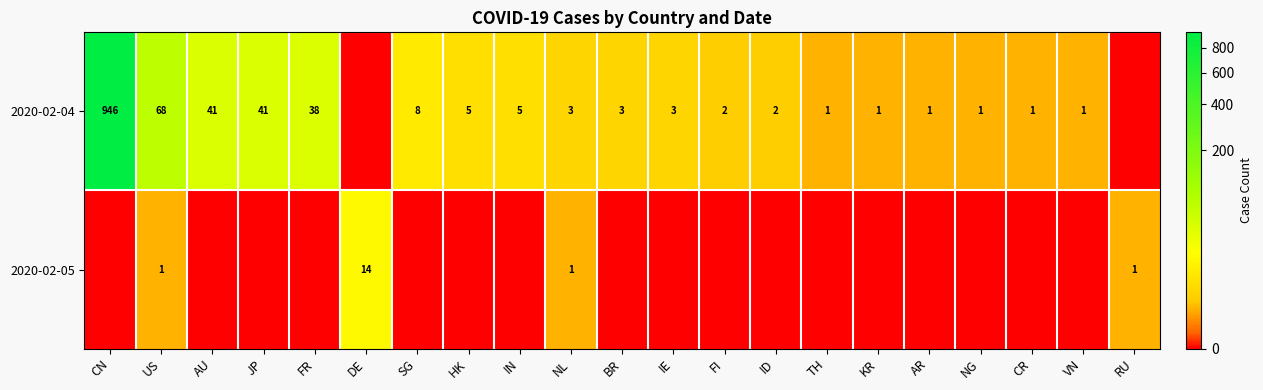

What is the difference between the 2020-02-04 values at IE and CR?

2